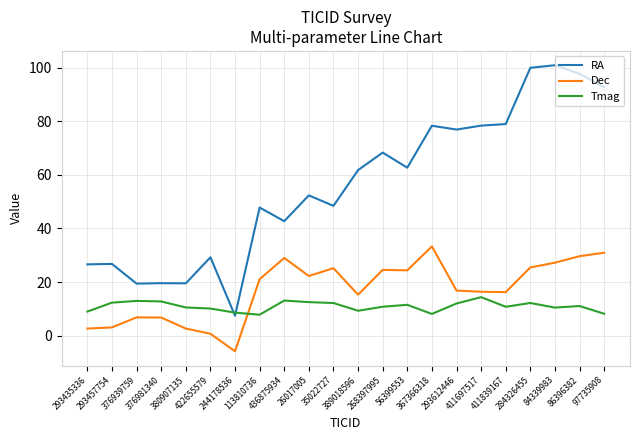

At which label does Dec reach its peak?

367366318